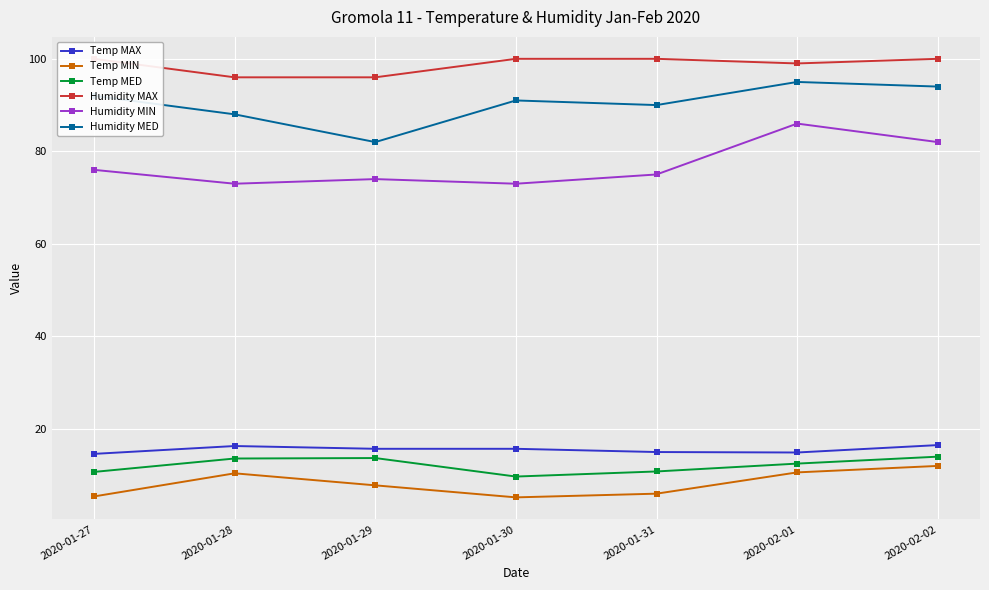

Is it true that Temp MIN equals 10.0 at 2020-01-31?

False